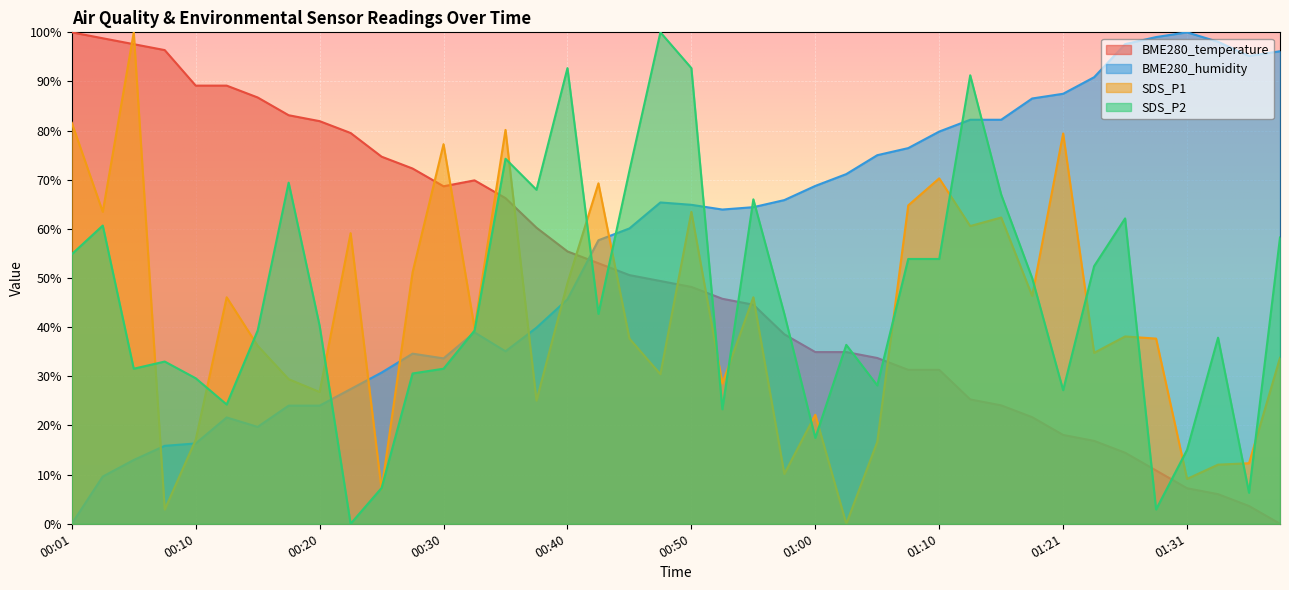

Which series has the largest range (max minus min)?

BME280_humidity